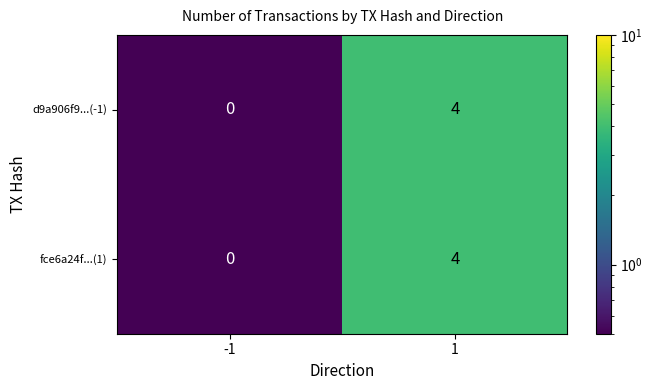

What is the difference between the d9a906f9...(-1) values at 1 and -1?

4